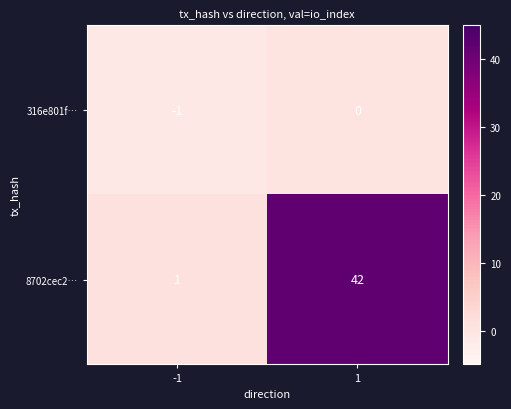

How many data points does each series have?

2